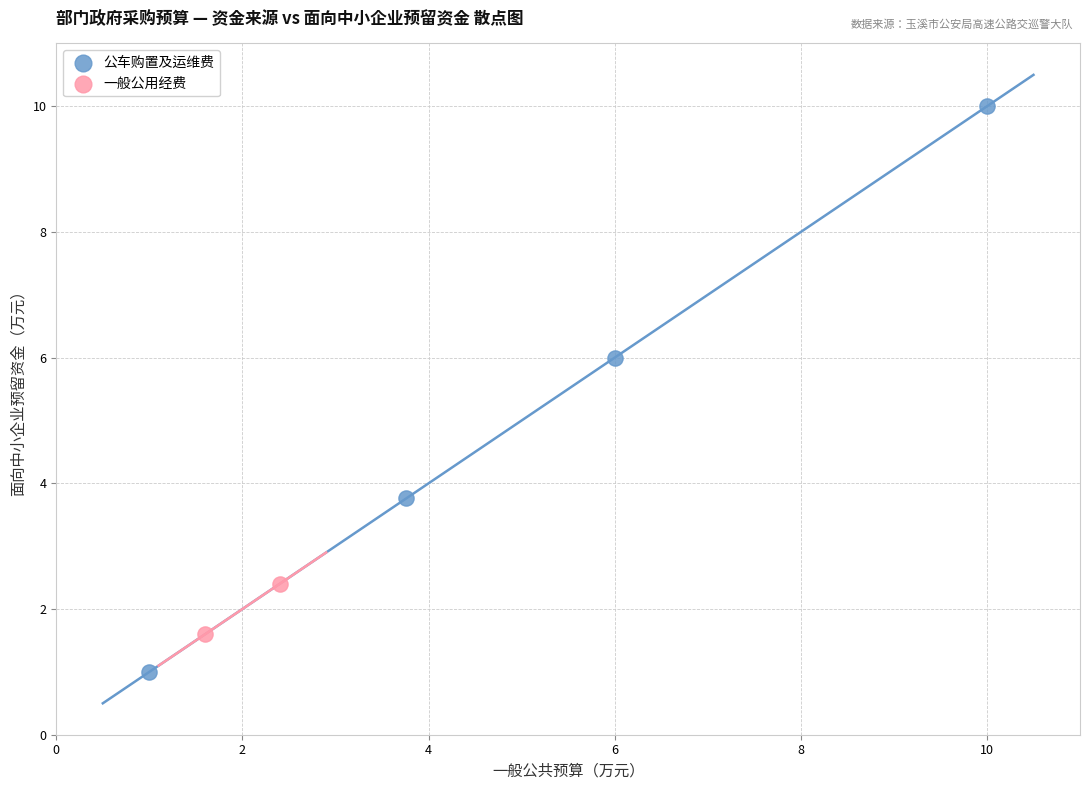

Which series reaches the maximum Y coordinate?

公车购置及运维费